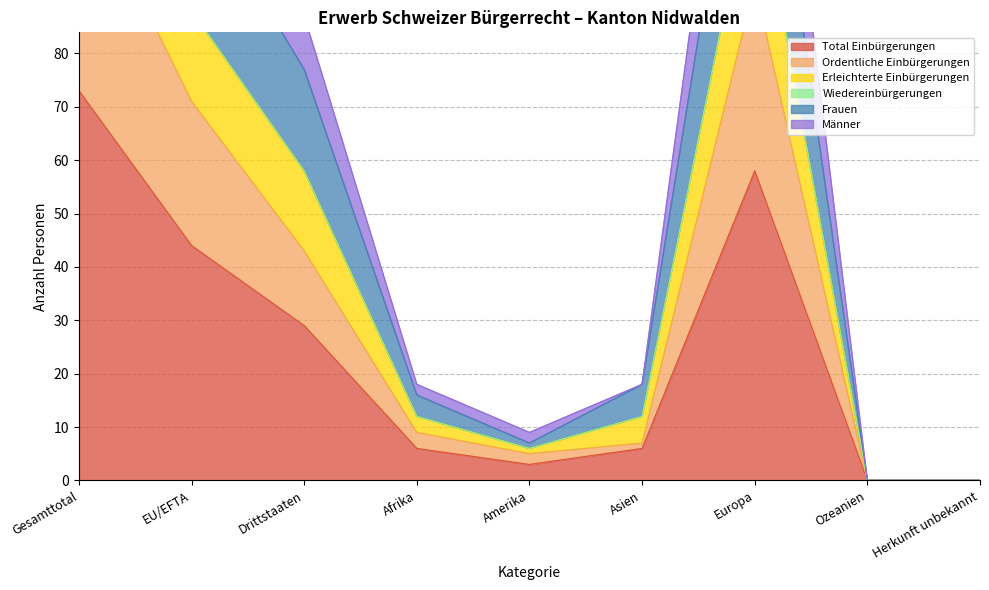

What is the label of the 8th point from the right?

EU/EFTA